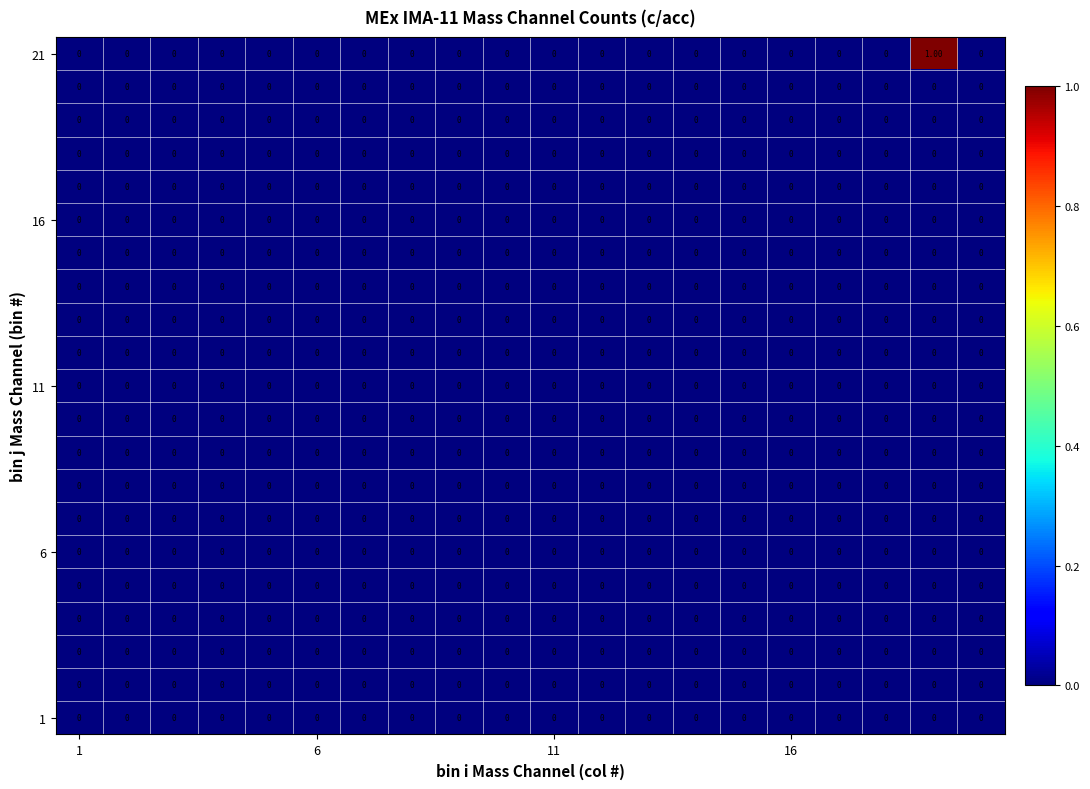

How many data points does each series have?

20